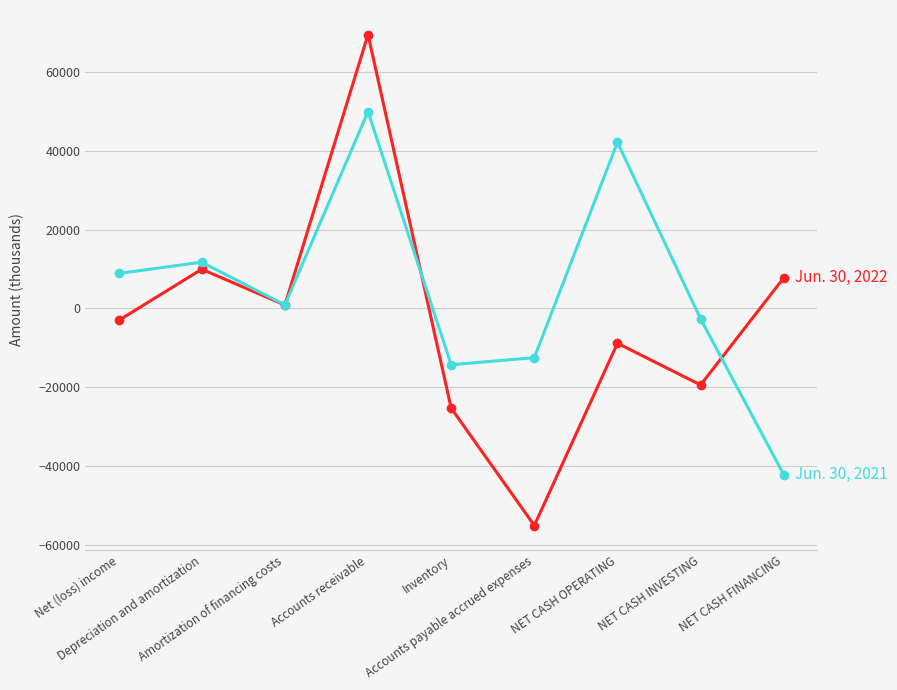

What is the maximum value shown in the chart?

69500